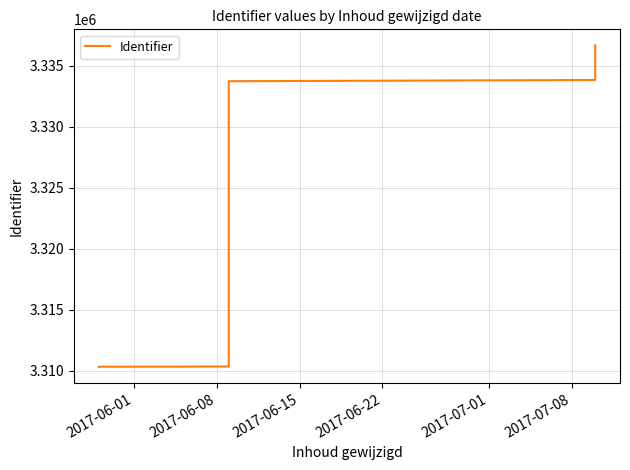

What is the maximum value shown in the chart?

3336651